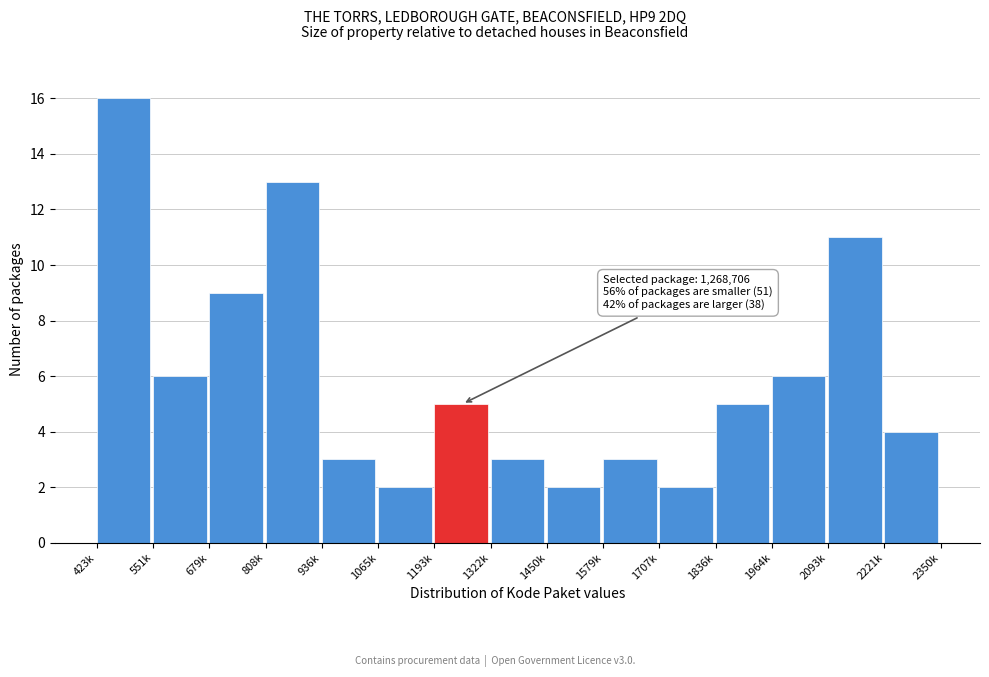

Reading right to left, transcribe all the data shown in this chart.

4	11	6	5	2	3	2	3	5	2	3	13	9	6	16